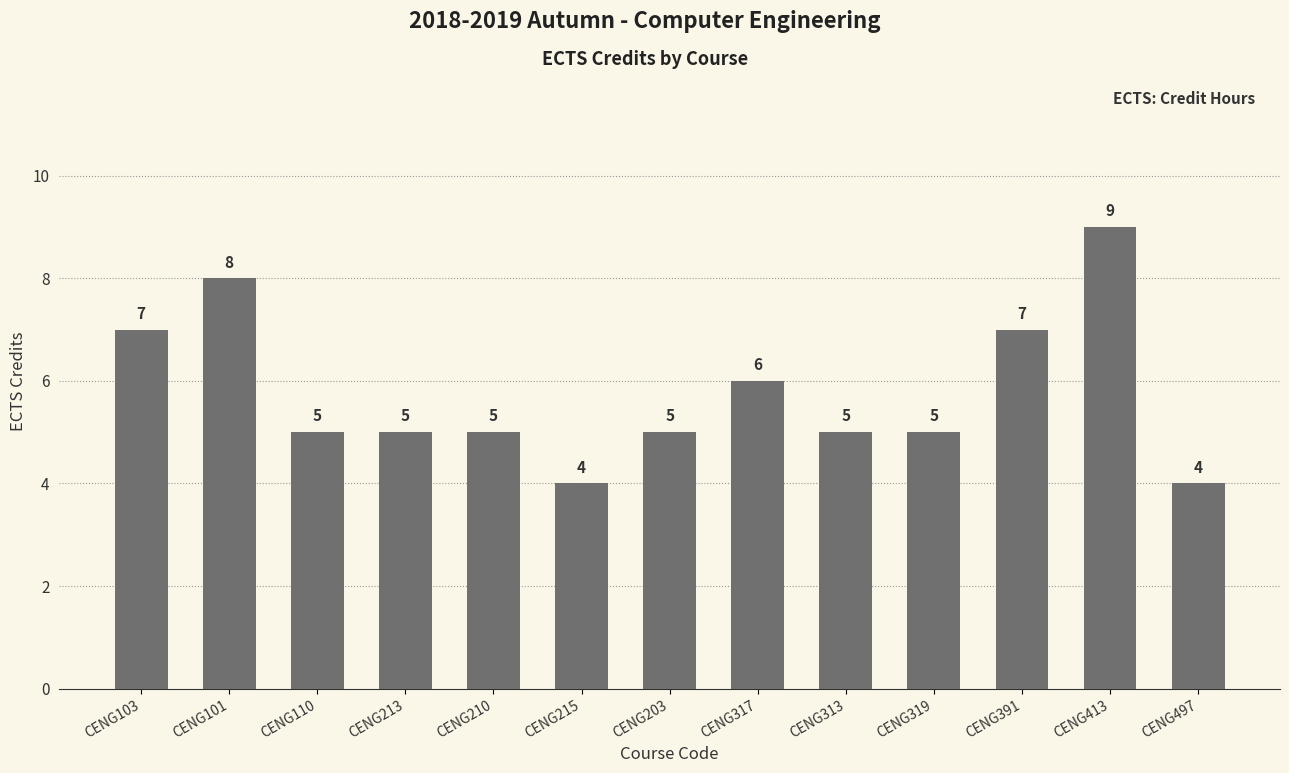

The chart shows a value of 10 at CENG317. True or false?

False